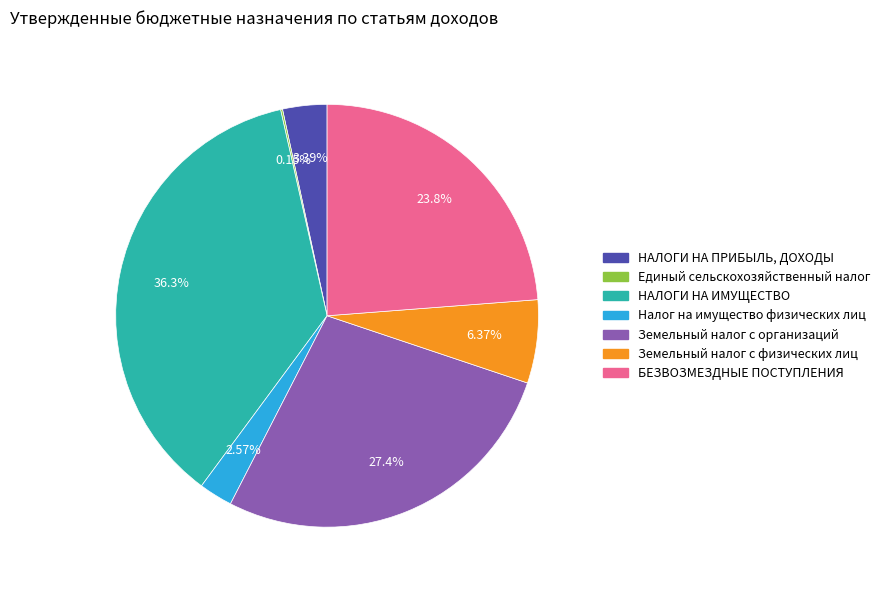

Which has a higher value, Налог на имущество физических лиц or Земельный налог с физических лиц?

Земельный налог с физических лиц